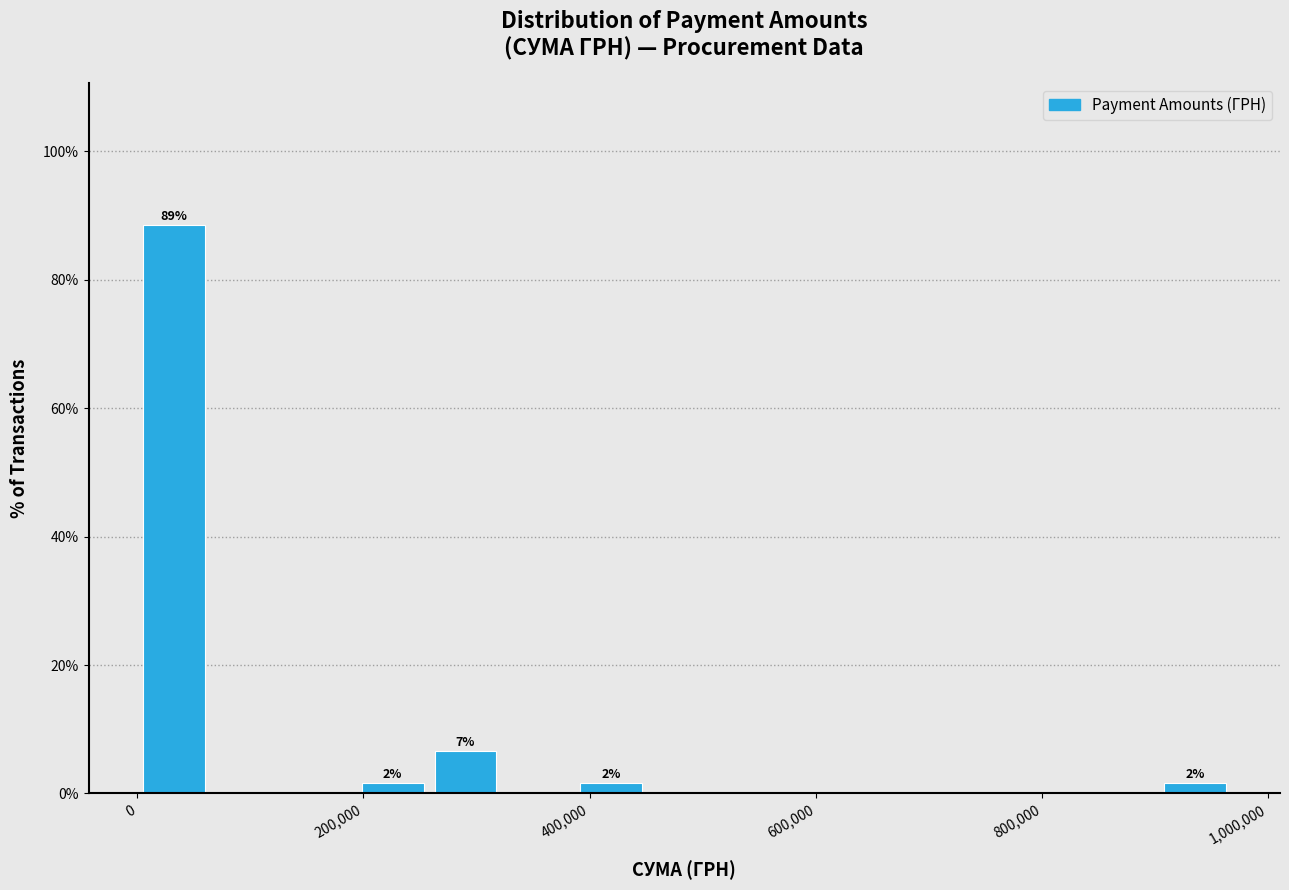

Around what value on the x-axis is the tallest bar? Give the approximate position of its centre, as read against the axis.

40000